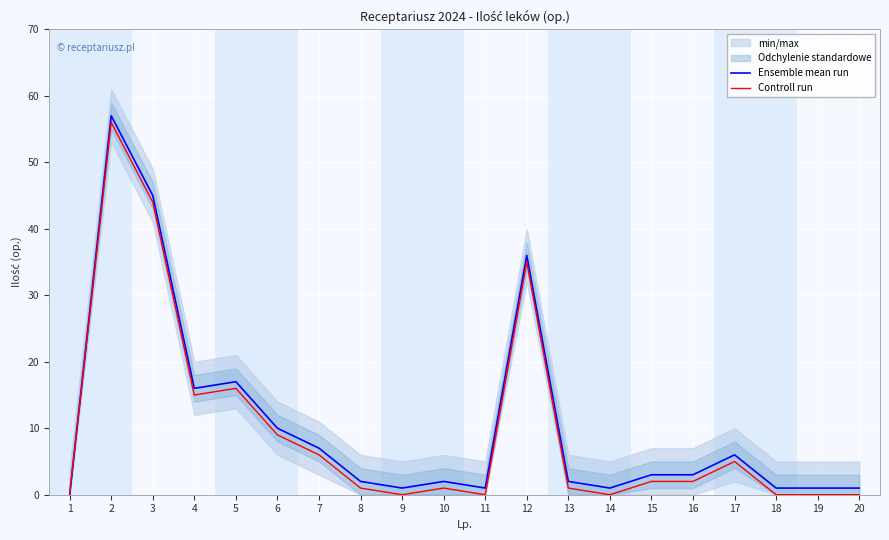

What is the value of the Ensemble mean run point at the 17th from the left?

6